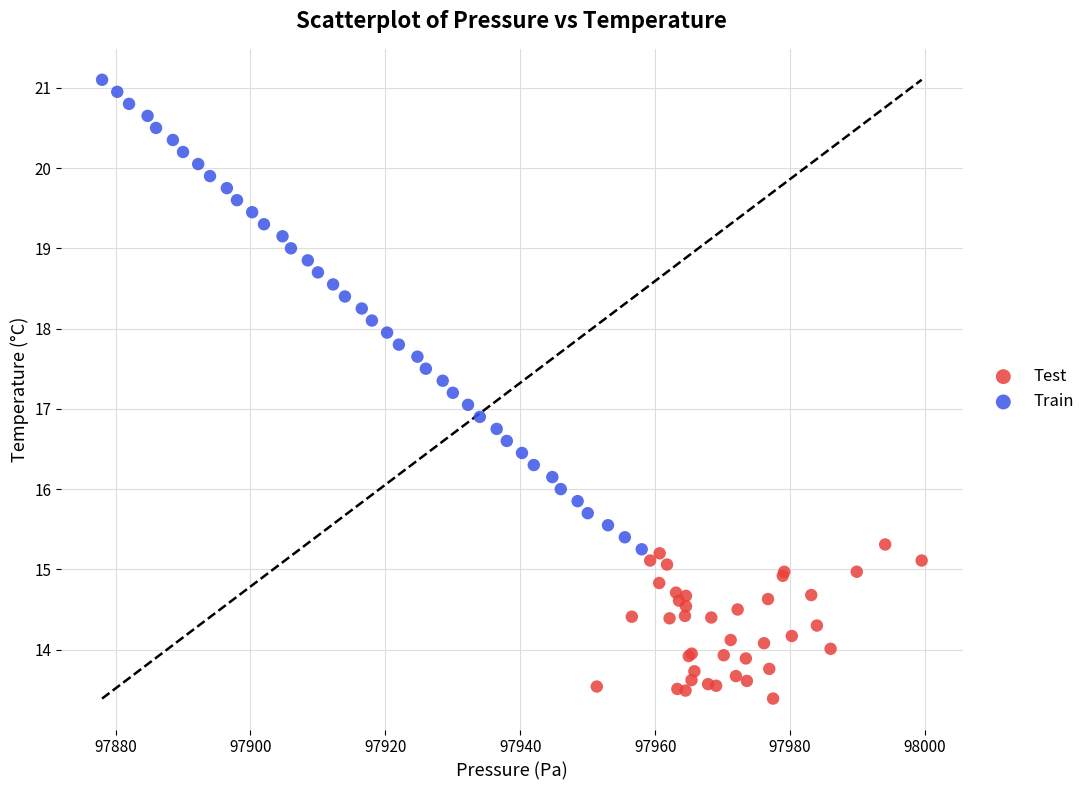

Which series contains the highest Y value?

Train